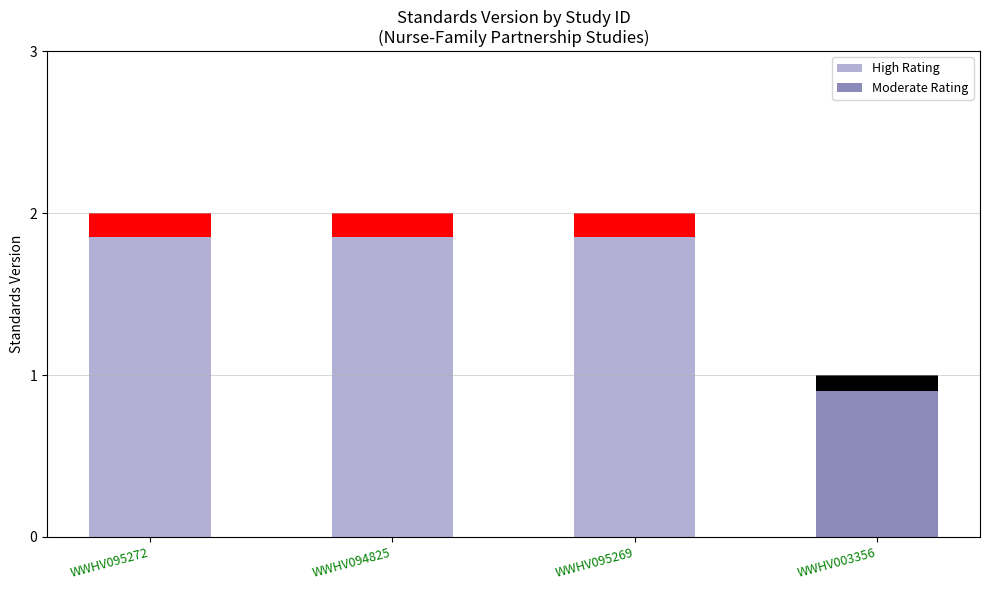

Is it true that the value at WWHV095272 is 2?

True